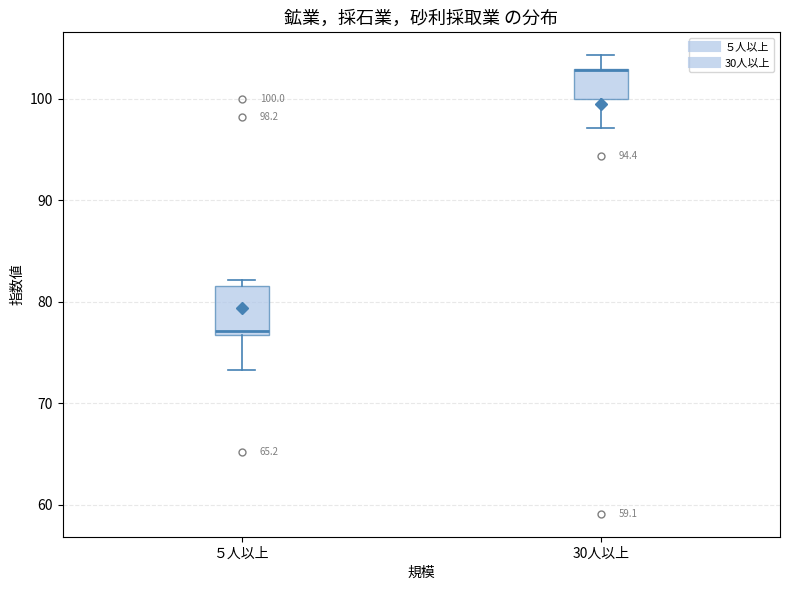

Which box is the tallest, from its lower edge to its upper edge?

５人以上